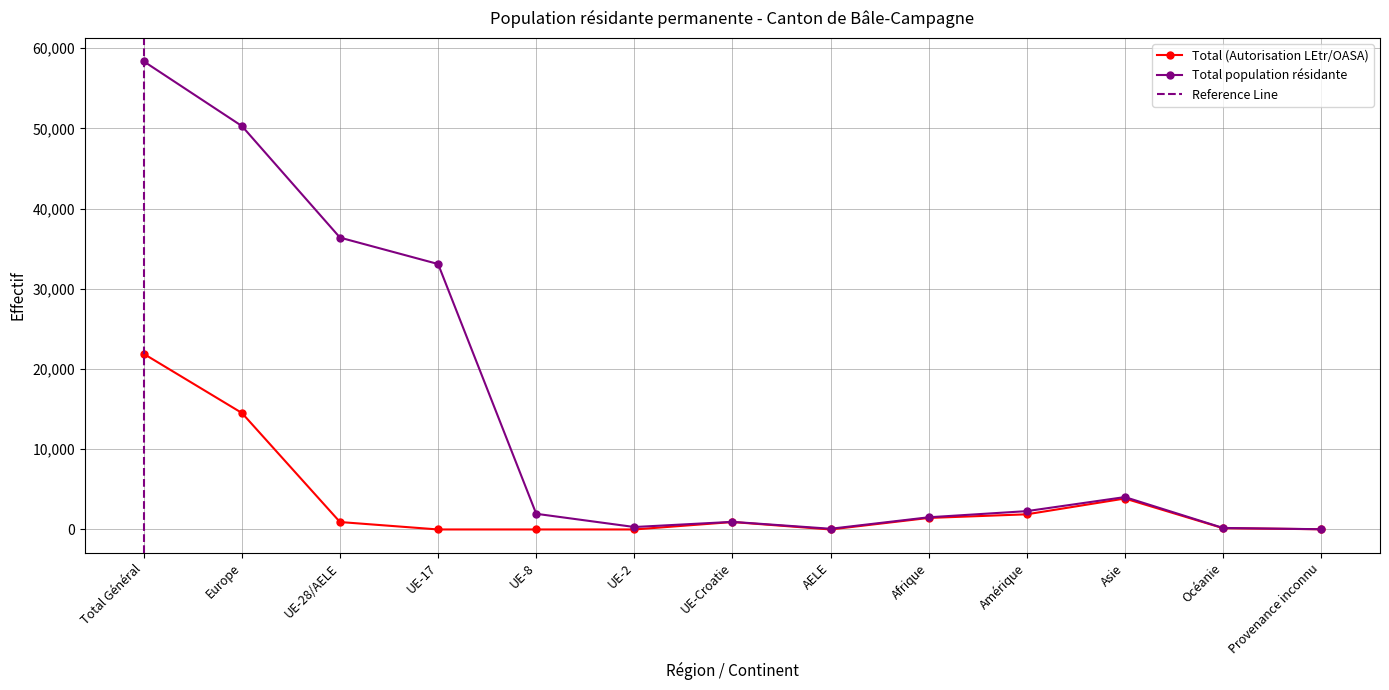

True or false: Total population résidante and Total (Autorisation LEtr/OASA) cross at least once.

False